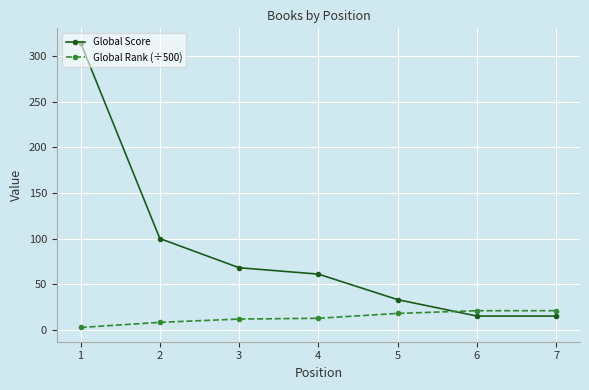

At which label does Global Score reach its peak?

1